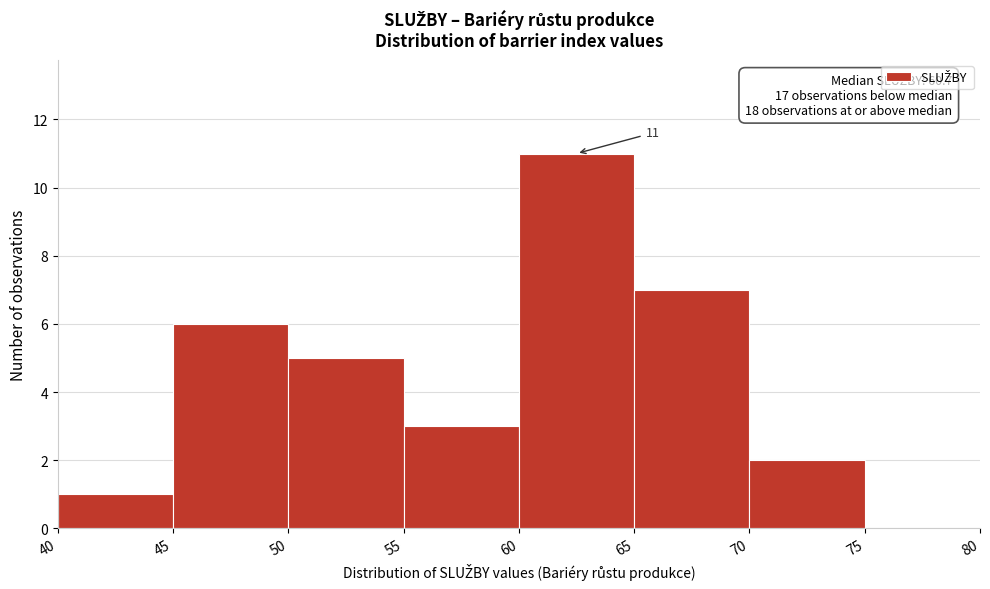

Which range on the x-axis has the tallest bar?

60 to 65